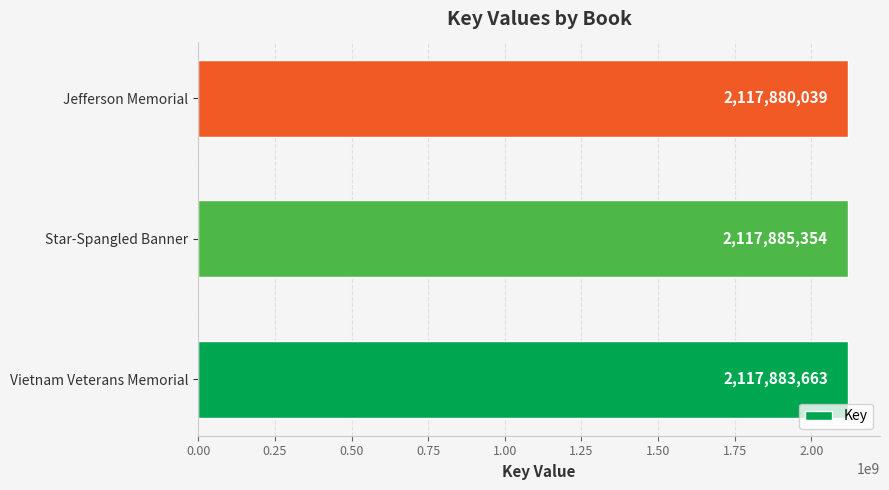

Rank the categories by value from lowest to highest.

Jefferson Memorial, Vietnam Veterans Memorial, Star-Spangled Banner